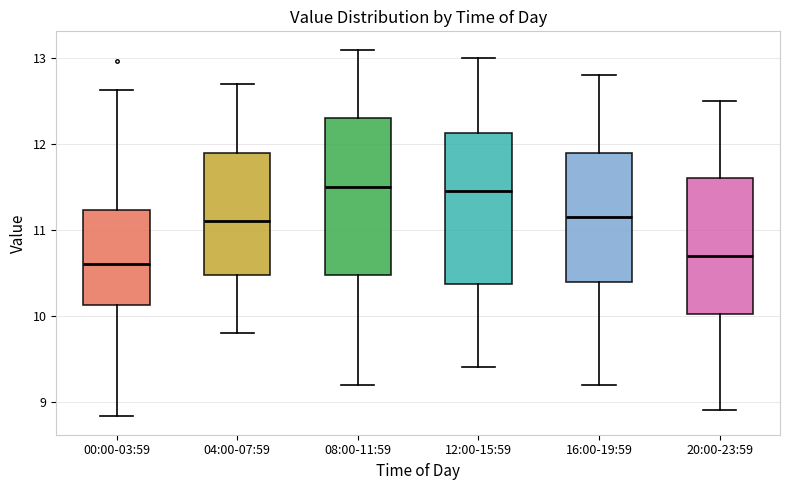

Where is the upper edge of the box for 12:00-15:59 on the y-axis? The values are not printed on the chart, so give them approximately, as read against the axis.

12.1